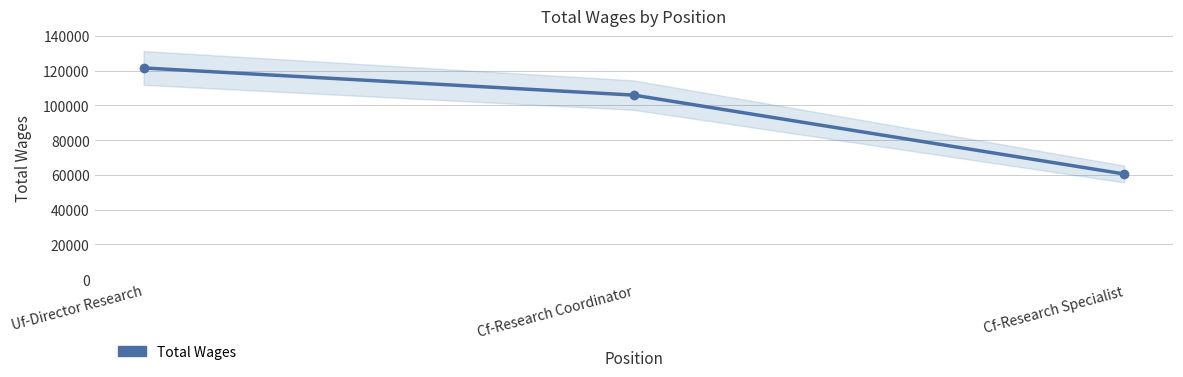

Rank the categories by value from highest to lowest.

Uf-Director Research, Cf-Research Coordinator, Cf-Research Specialist